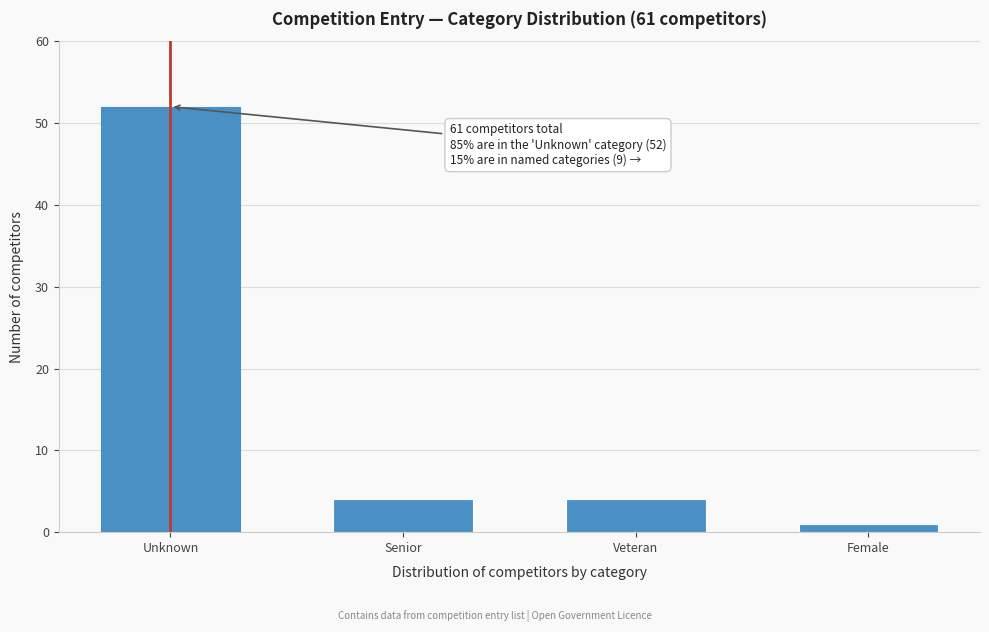

Reading left to right, what are all the values shown in this chart?

52	4	4	1